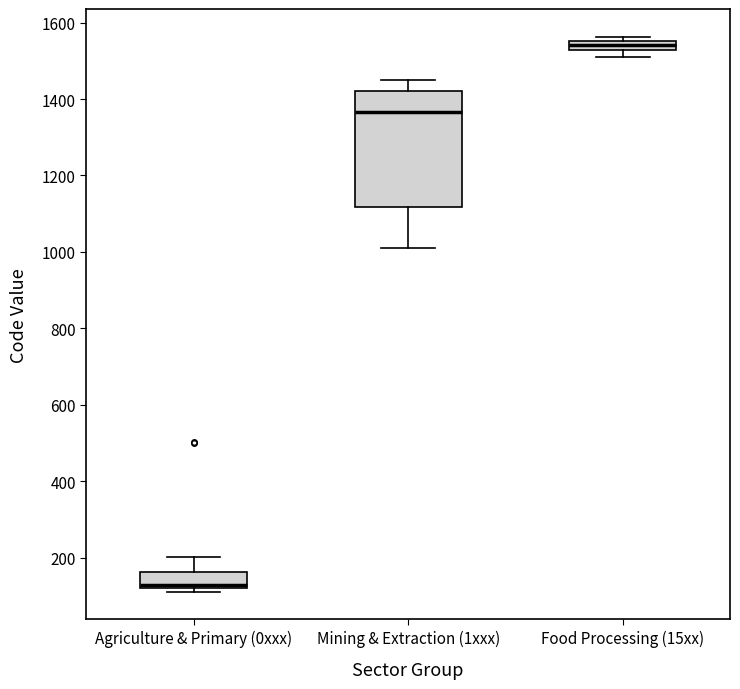

Which box is the tallest, from its lower edge to its upper edge?

Mining & Extraction (1xxx)